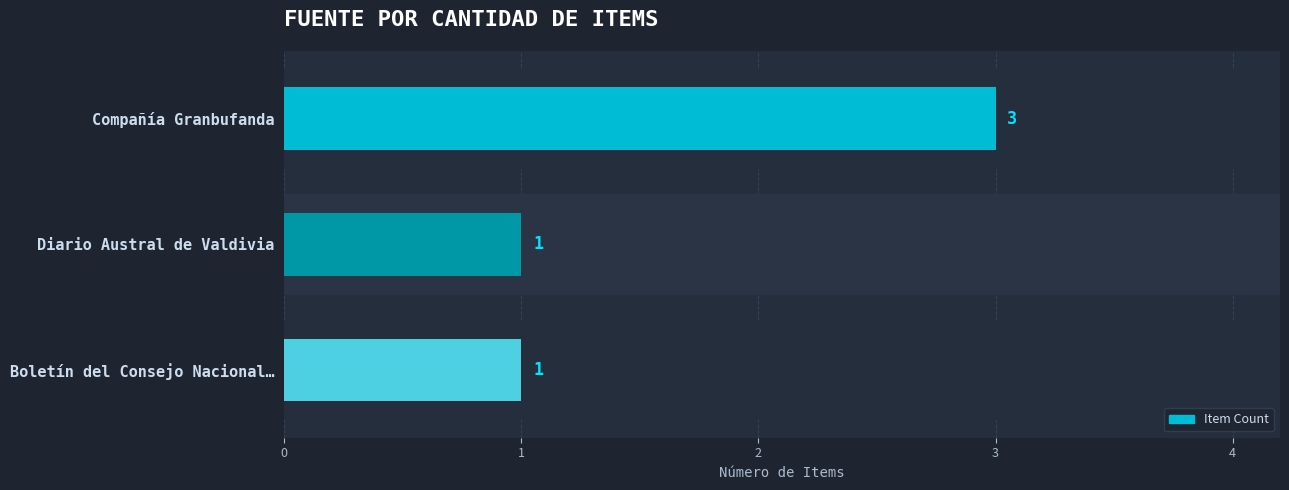

True or false: the data shows 3 at Compañía Granbufanda.

True